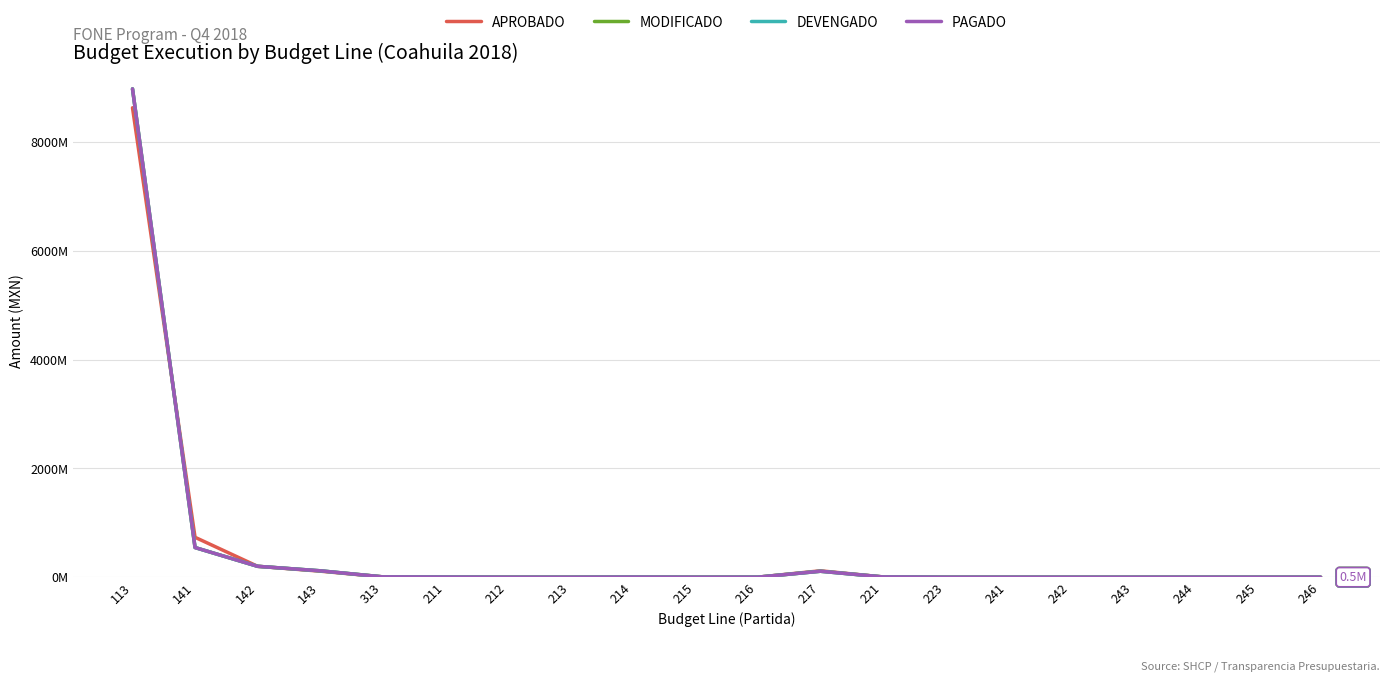

Which series ends up on top after the final intersection of APROBADO and MODIFICADO?

MODIFICADO